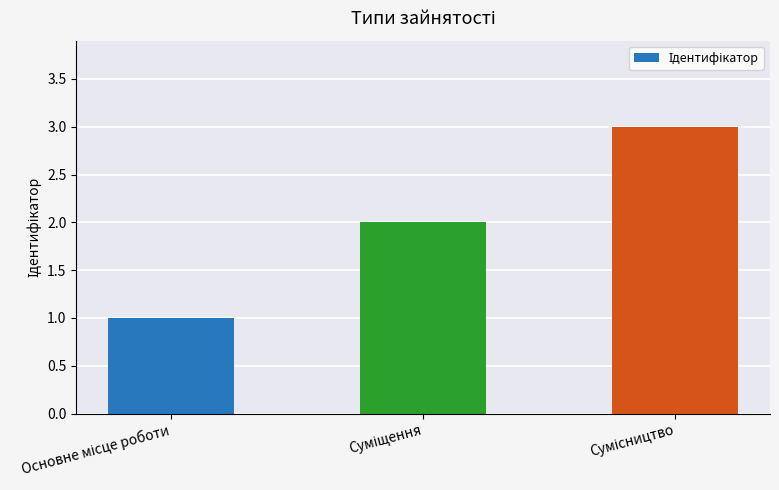

What is the difference between the maximum and second lowest values?

1